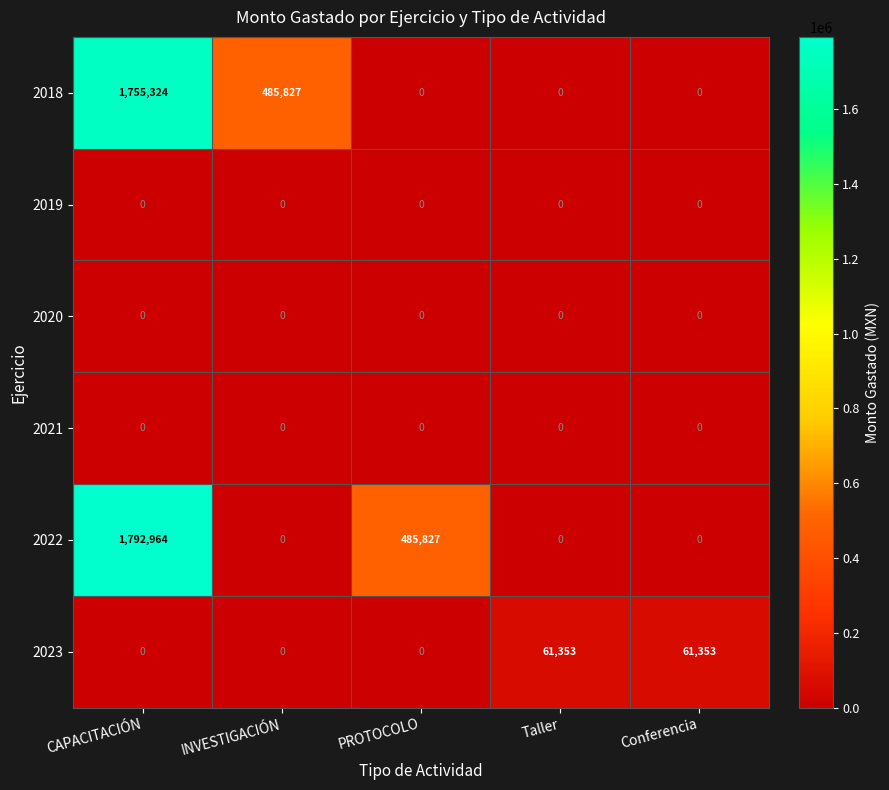

Which series has the largest total across all categories?

2022